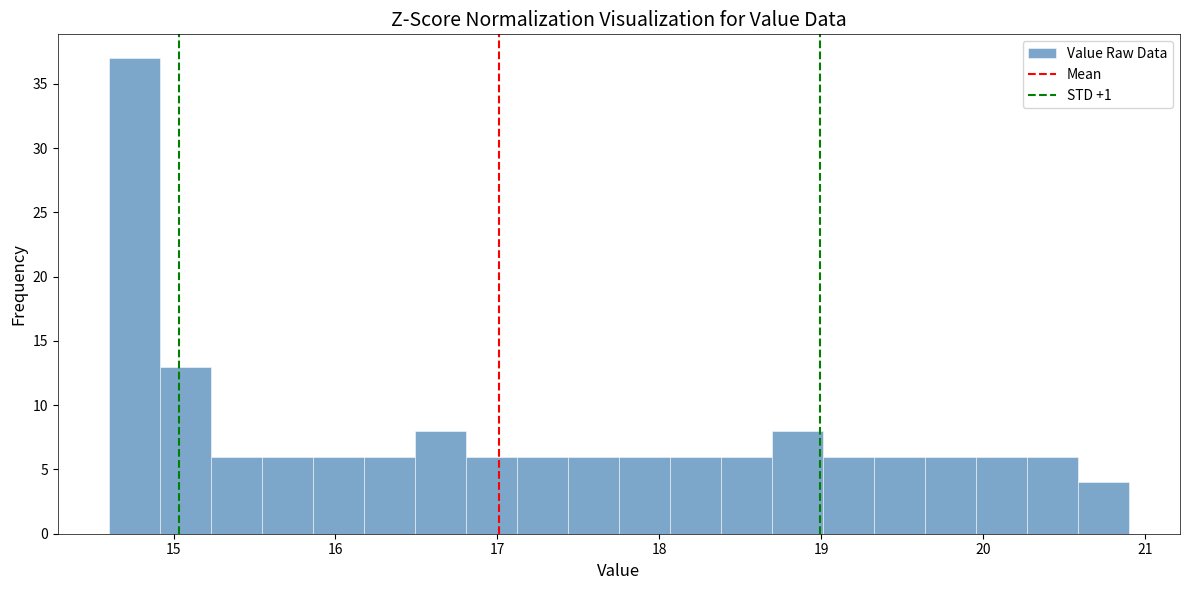

Around what value on the x-axis is the tallest bar? Give the approximate position of its centre, as read against the axis.

14.8